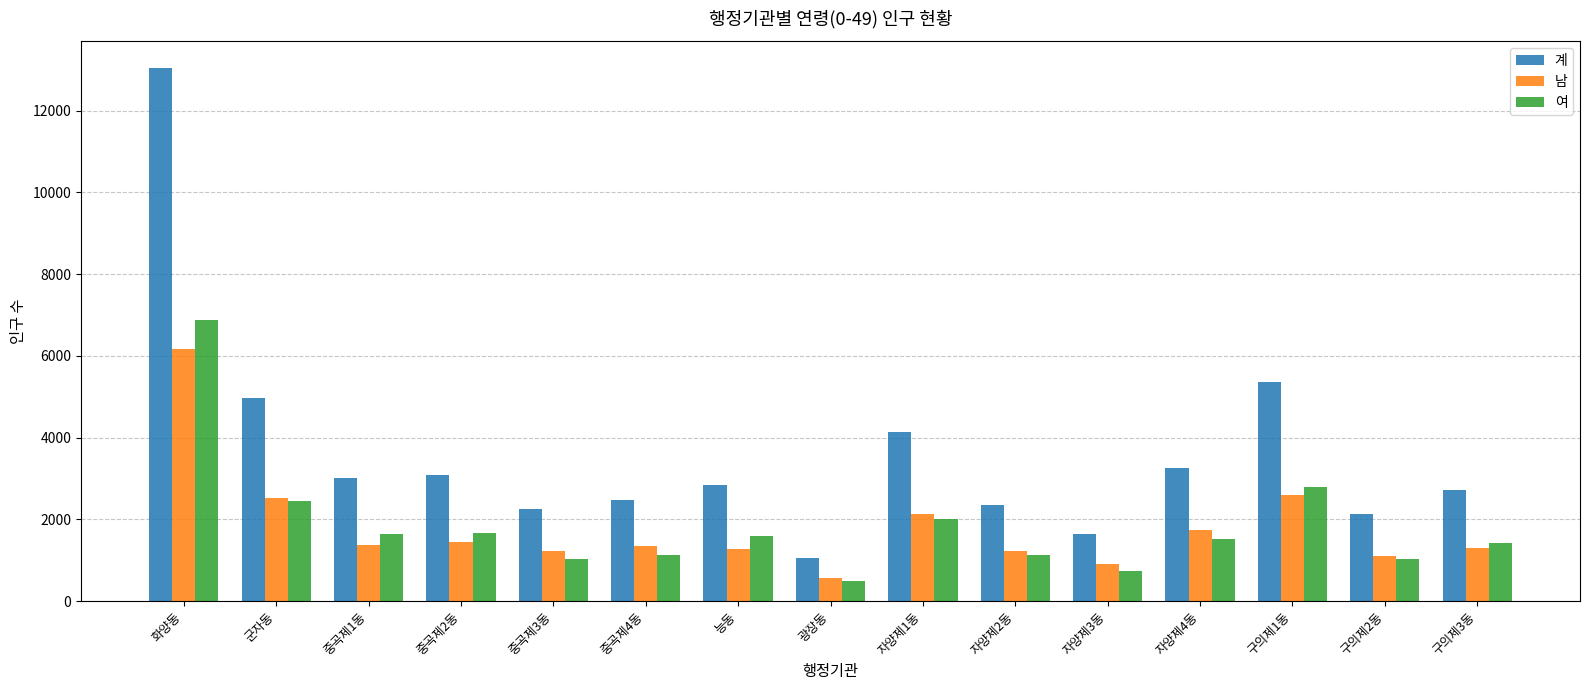

At which category is the sum across all series the highest?

화양동